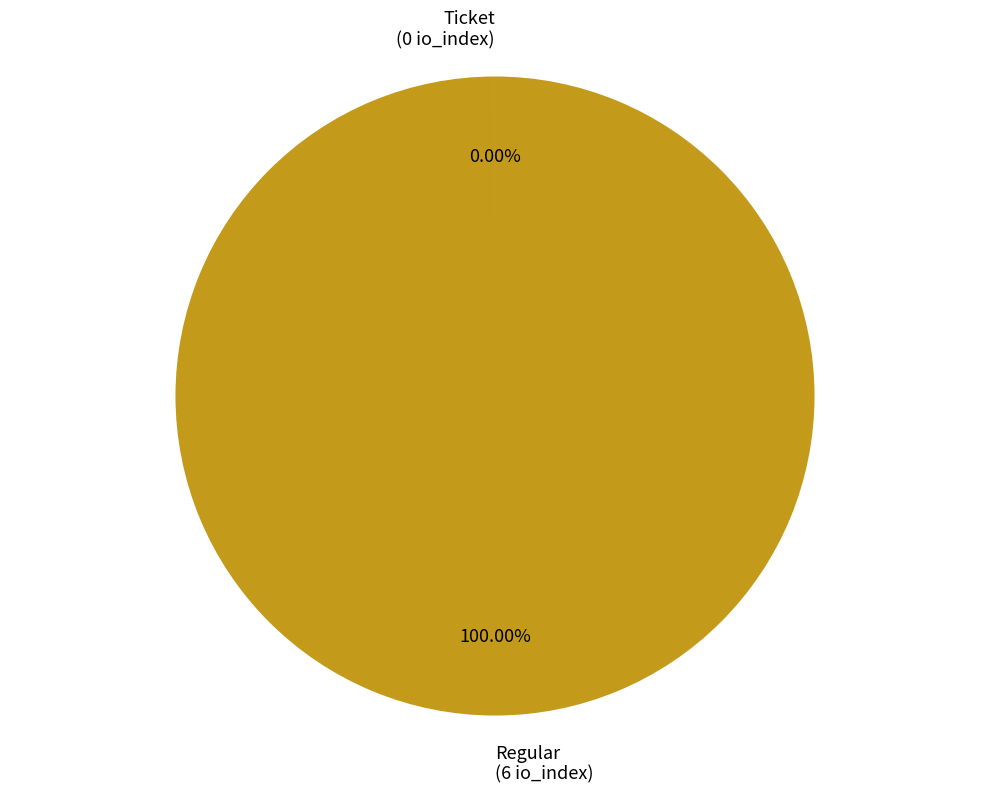

What is the largest slice in the pie chart?

Regular